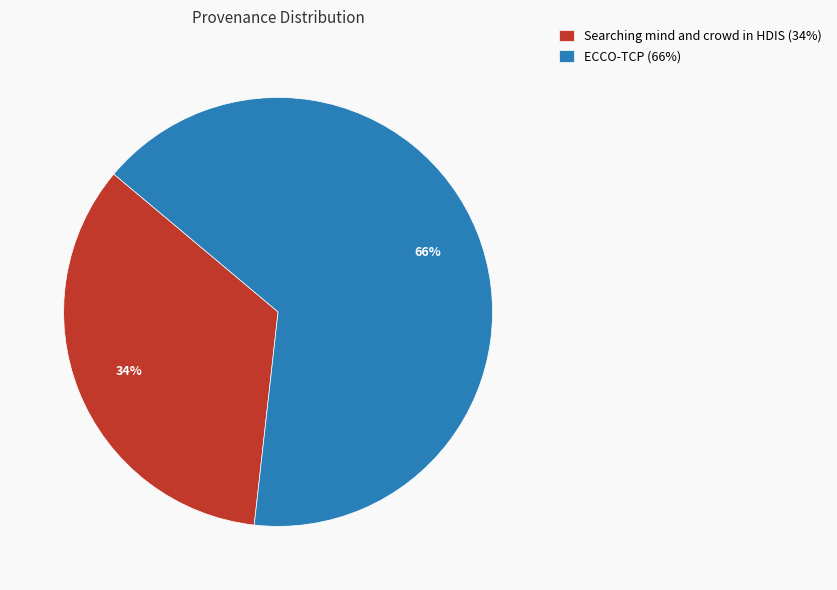

Is the sum of ECCO-TCP (66%) and Searching mind and crowd in HDIS (34%) greater than half?

Yes